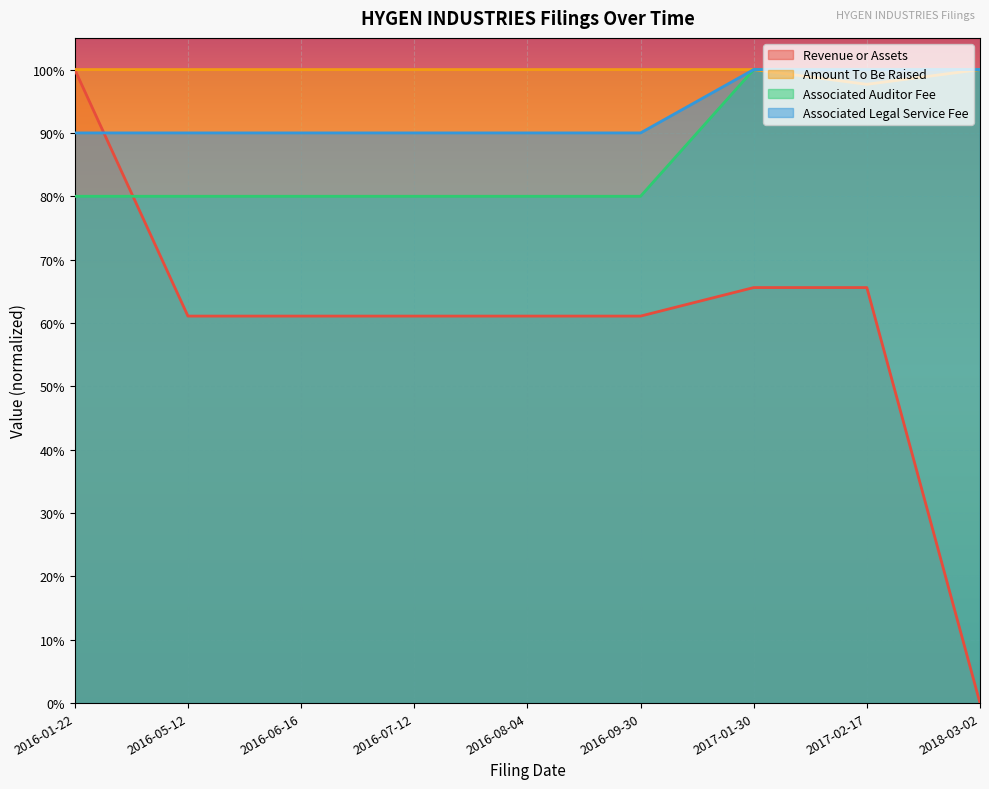

True or false: Revenue or Assets and Amount To Be Raised intersect in this chart.

False